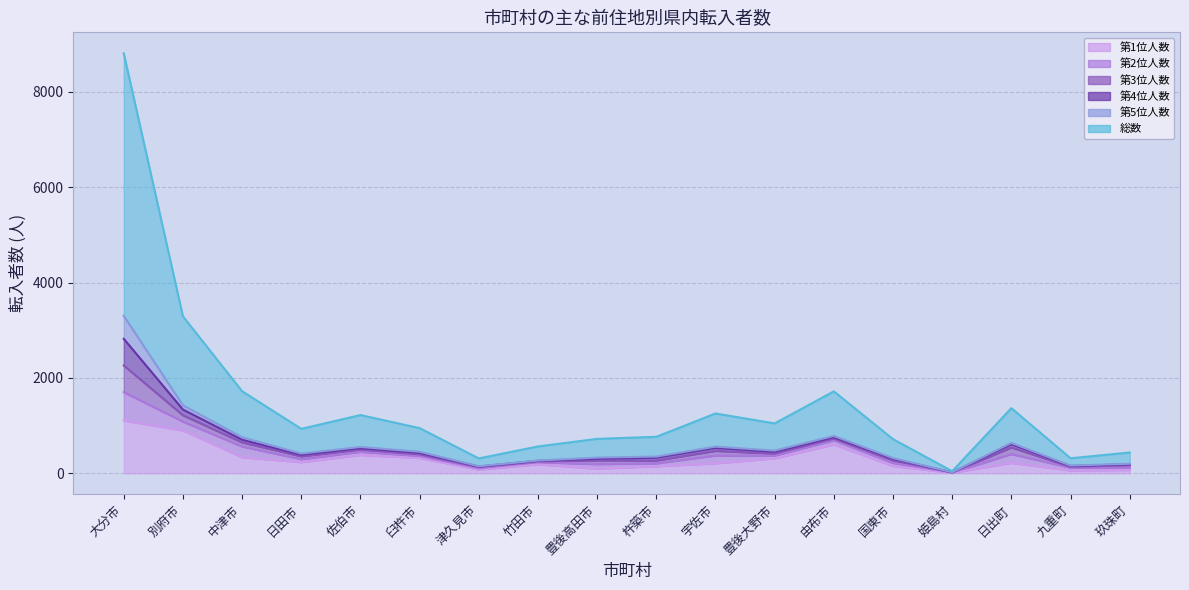

True or false: 第4位人数 has a value of 52 at 国東市.

False